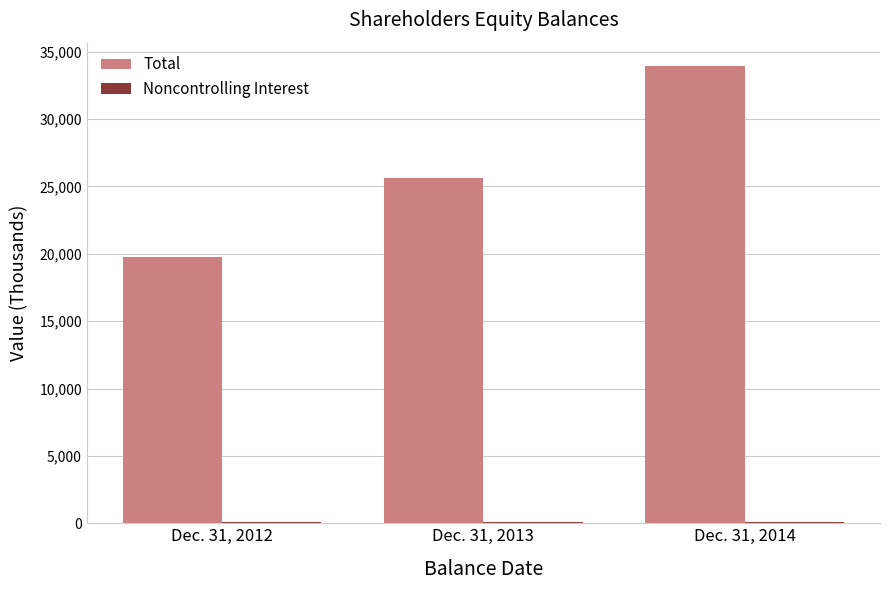

Which series has the largest total across all categories?

Total